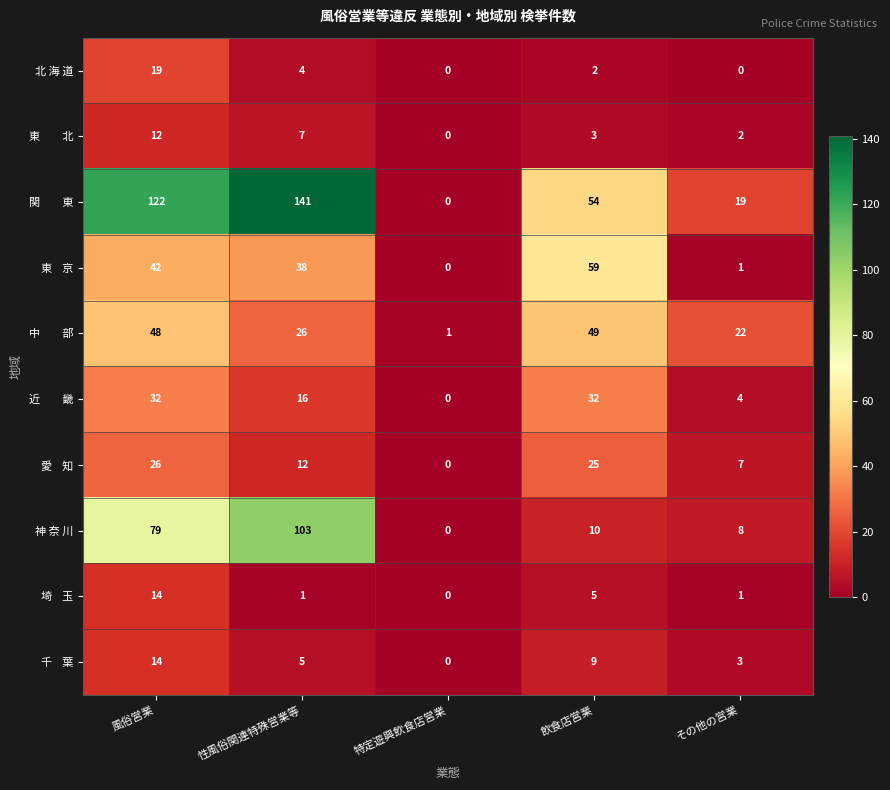

At which category is the sum across all series the highest?

風俗営業